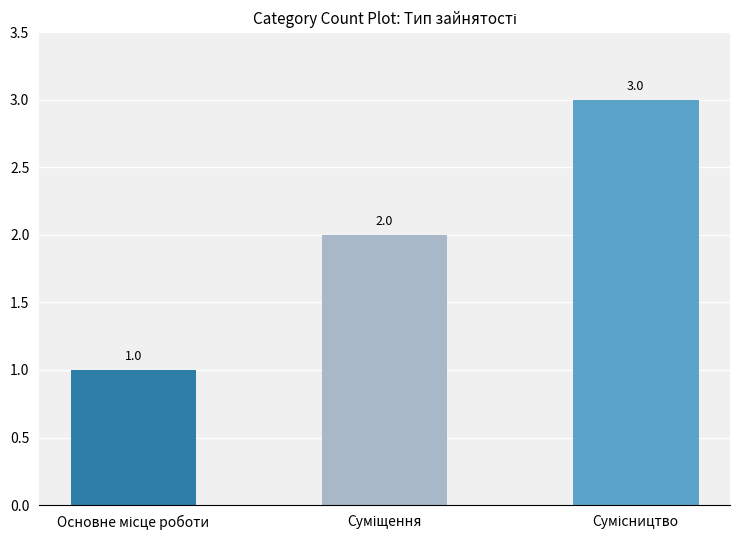

What is the value of the 2nd bar from the left?

2